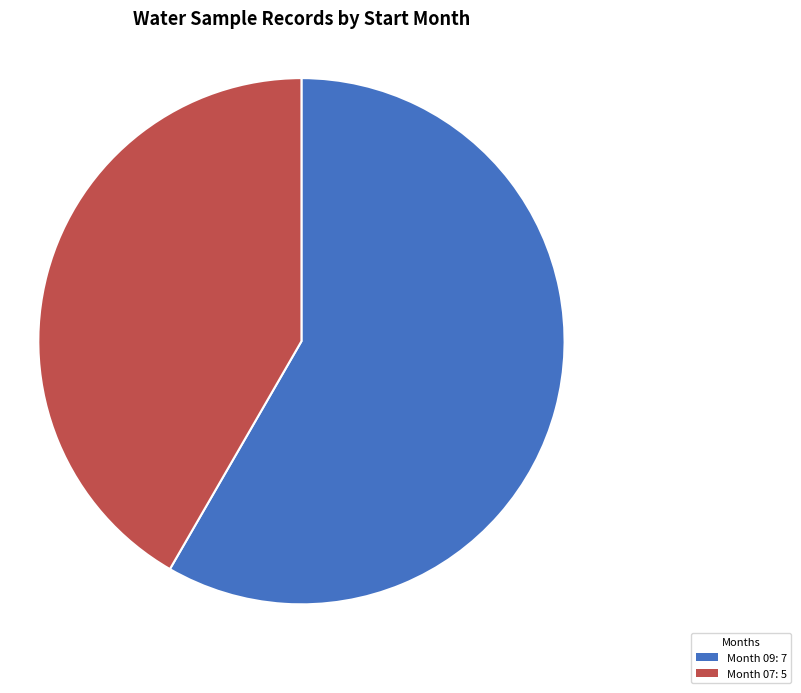

Rank the categories by value from highest to lowest.

Month 09: 7, Month 07: 5